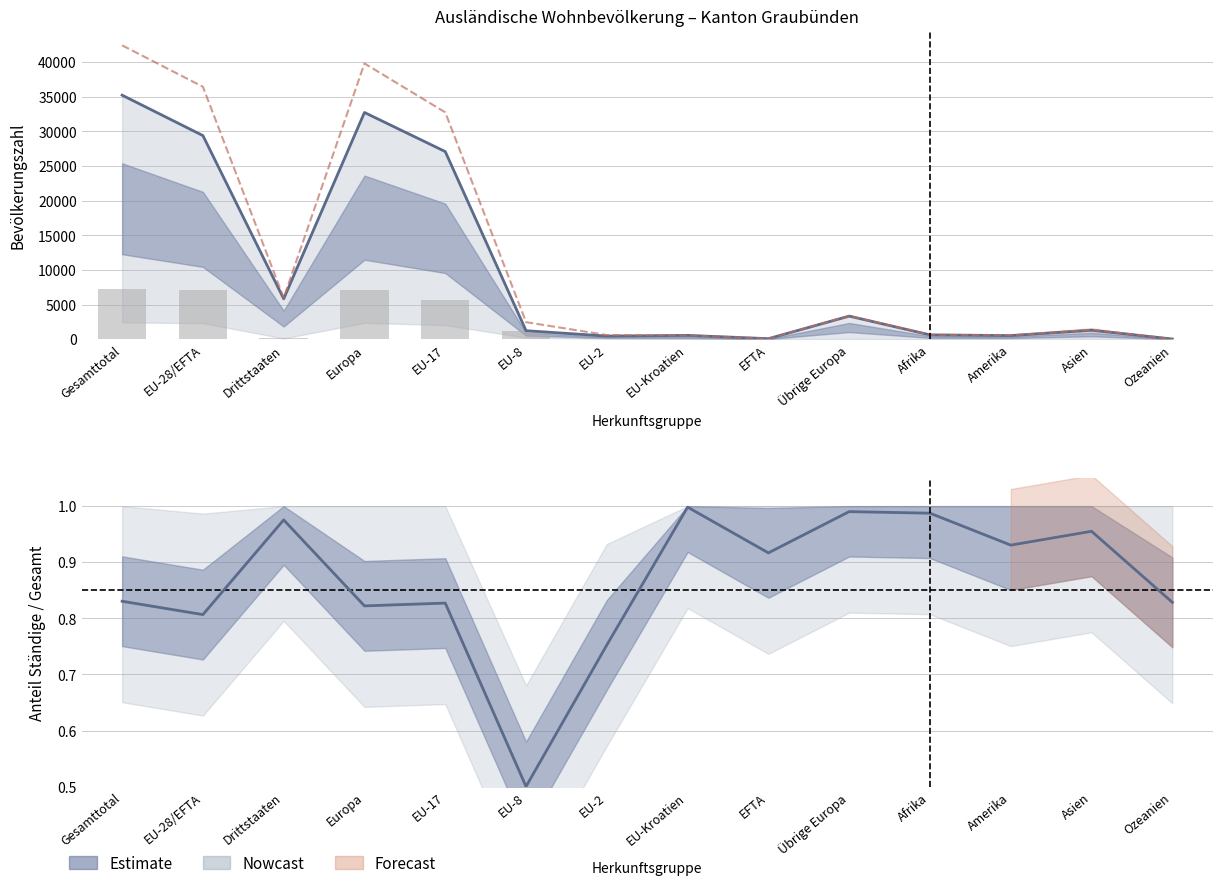

Is it true that Gesamt-total equals 84.0 at EFTA?

True